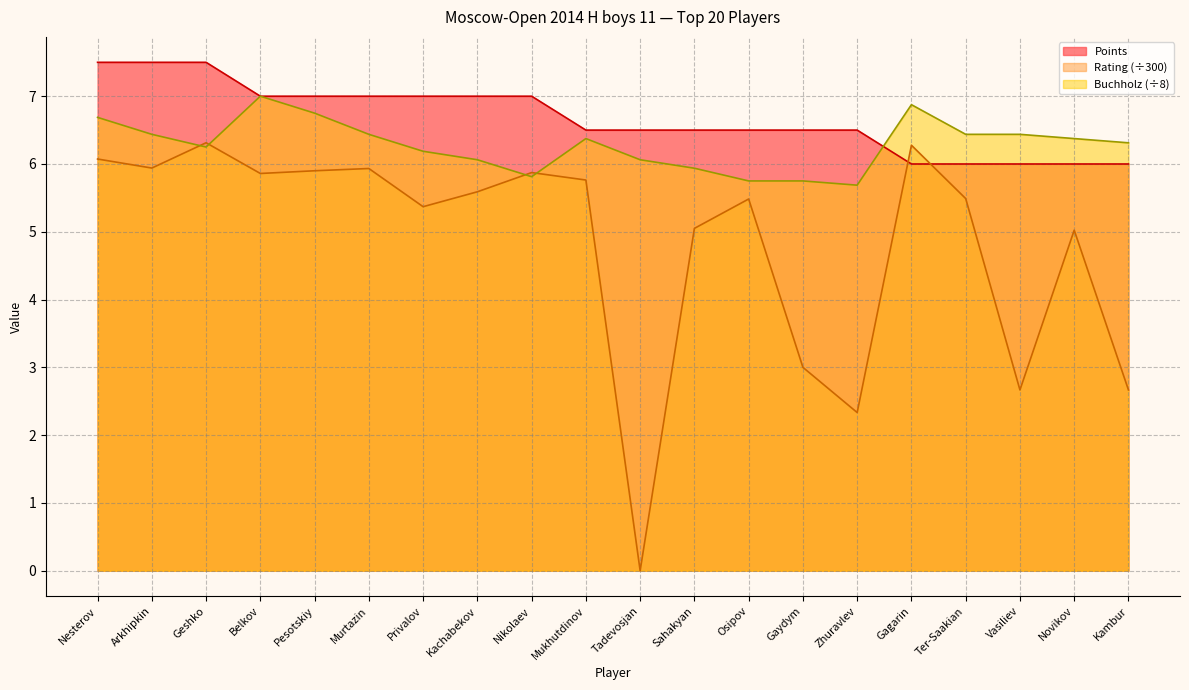

What is the difference between the maximum and second lowest values in the Points series?

1.5